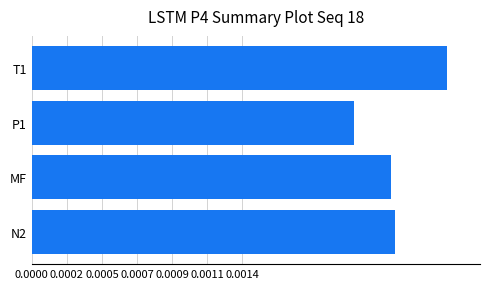

Are the bars horizontal?

Yes